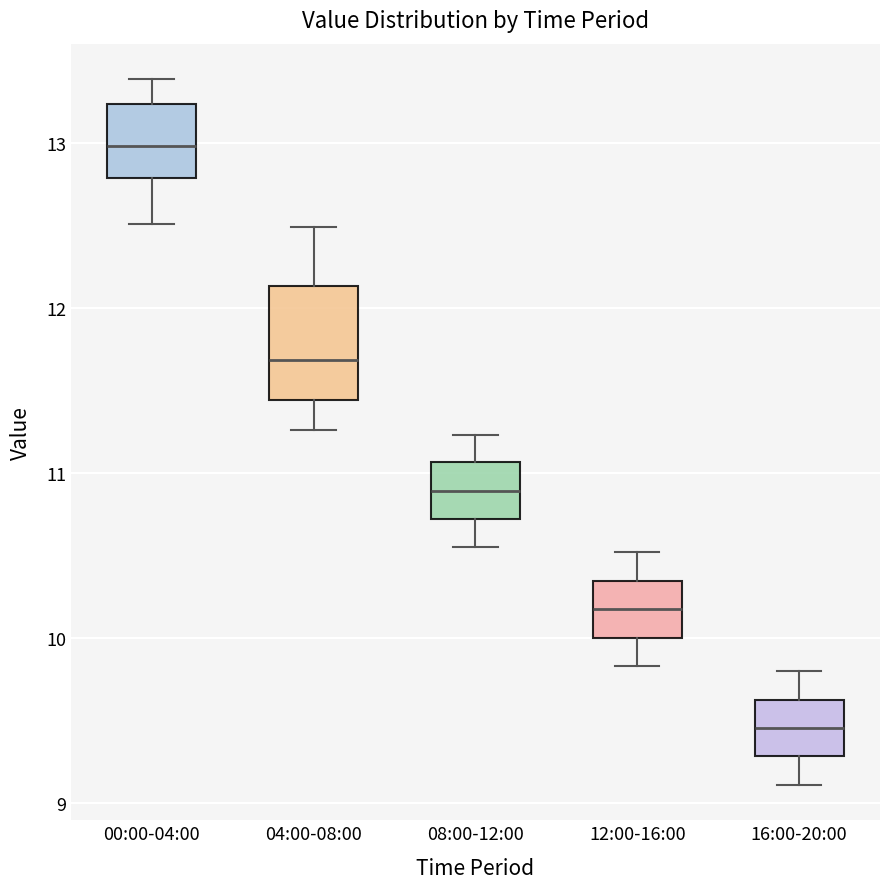

Comparing the boxes themselves (not the whiskers), which one is the tallest?

04:00-08:00